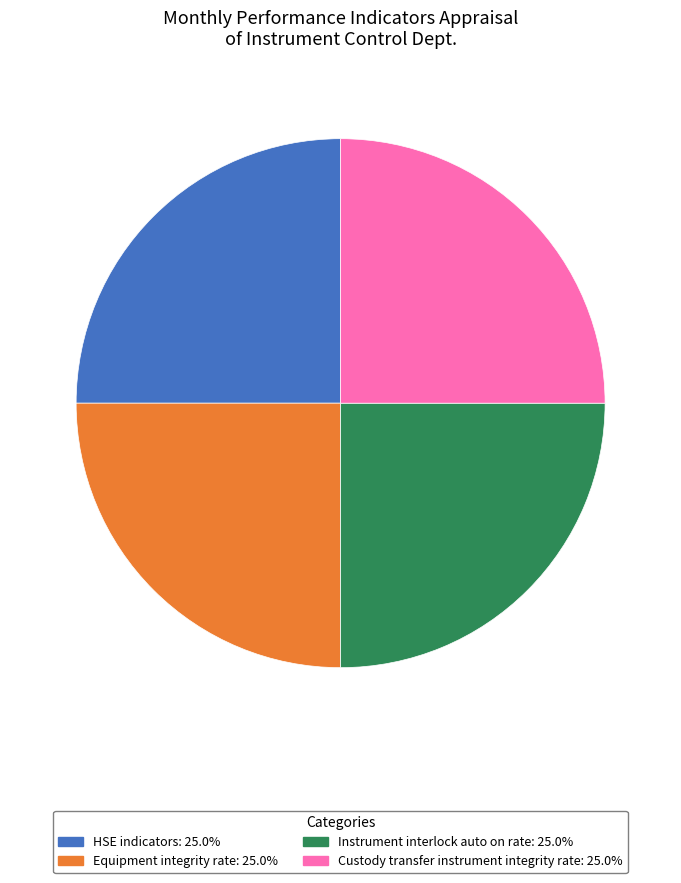

What is the ratio of the value at Equipment integrity rate: 25.0% to the value at HSE indicators: 25.0%?

1.0